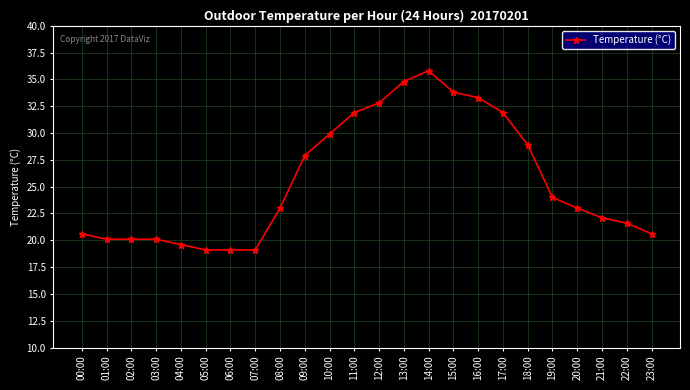

Reading left to right, transcribe all the data shown in this chart.

20.6	20.1	20.1	20.1	19.6	19.1	19.1	19.1	23.0	27.9	29.9	31.9	32.8	34.8	35.8	33.8	33.3	31.9	28.9	24.0	23.0	22.1	21.6	20.6